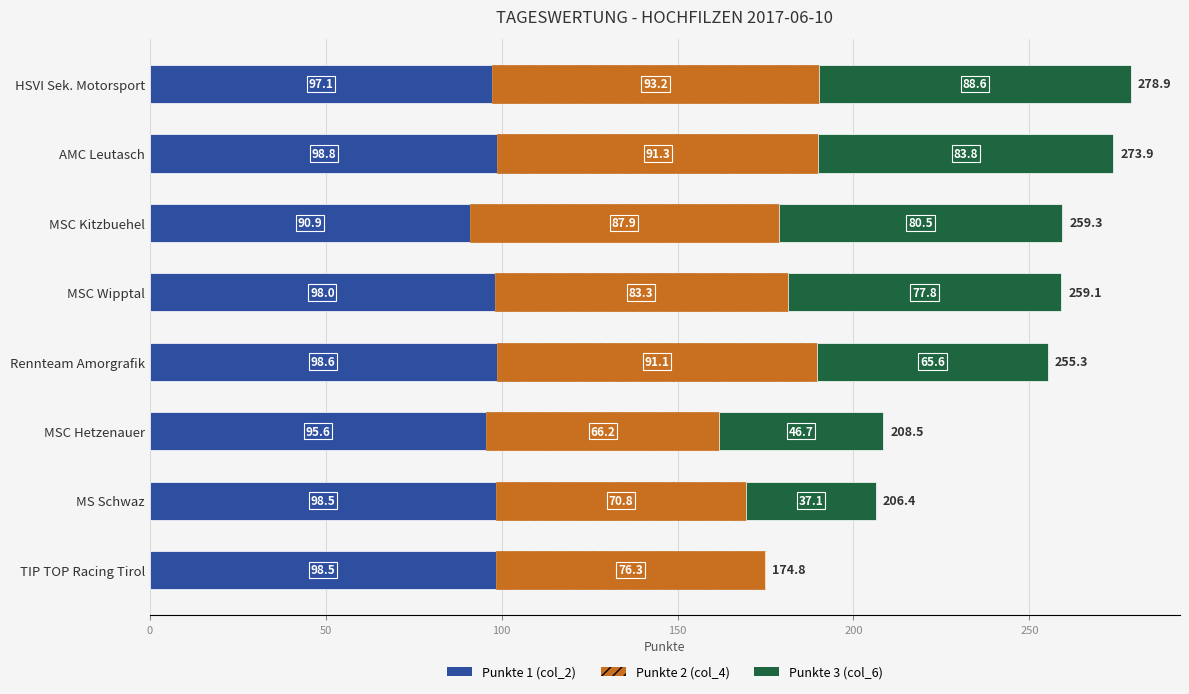

At which category is the sum across all series the highest?

HSVI Sek. Motorsport